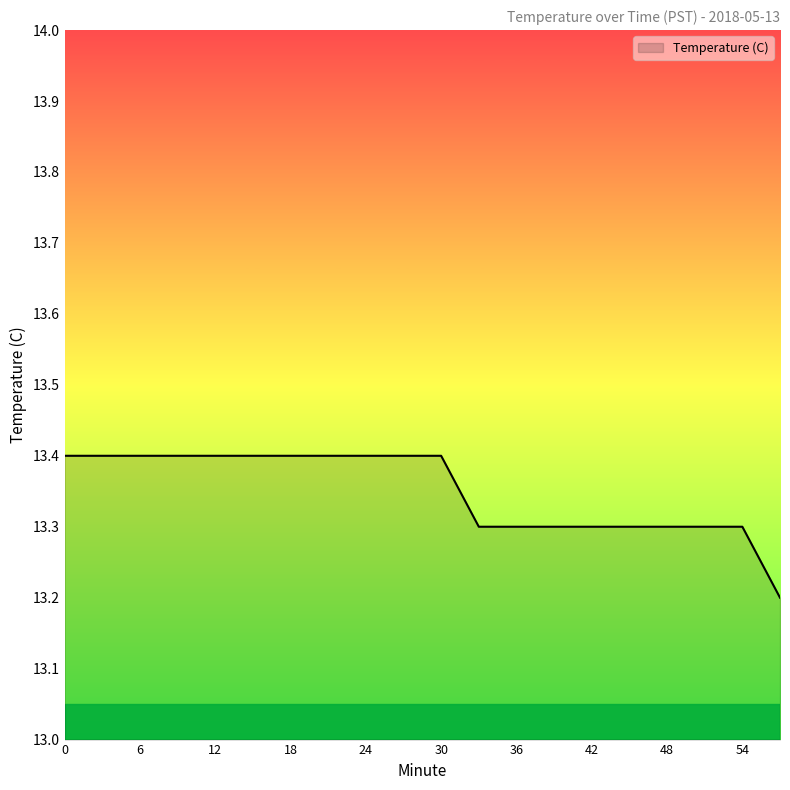

What is the maximum value shown in the chart?

13.4